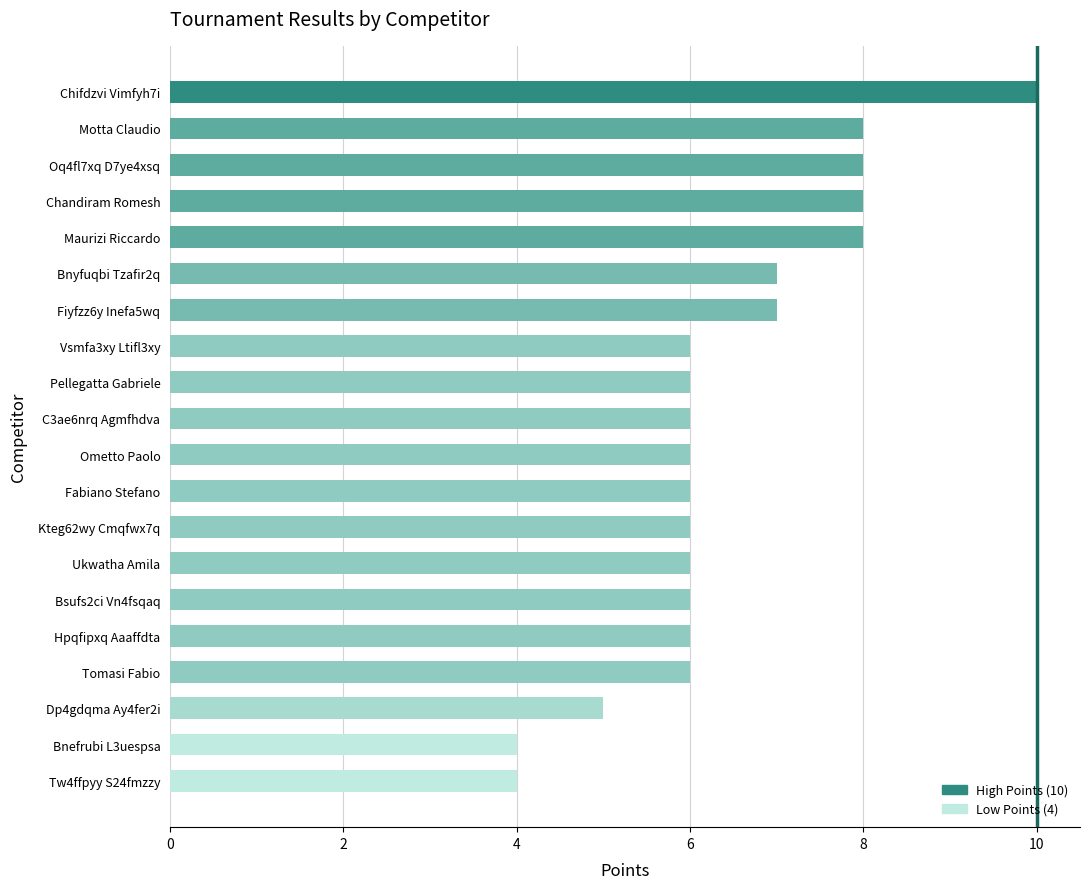

What is the label of the 5th bar from the bottom?

Hpqfipxq Aaaffdta